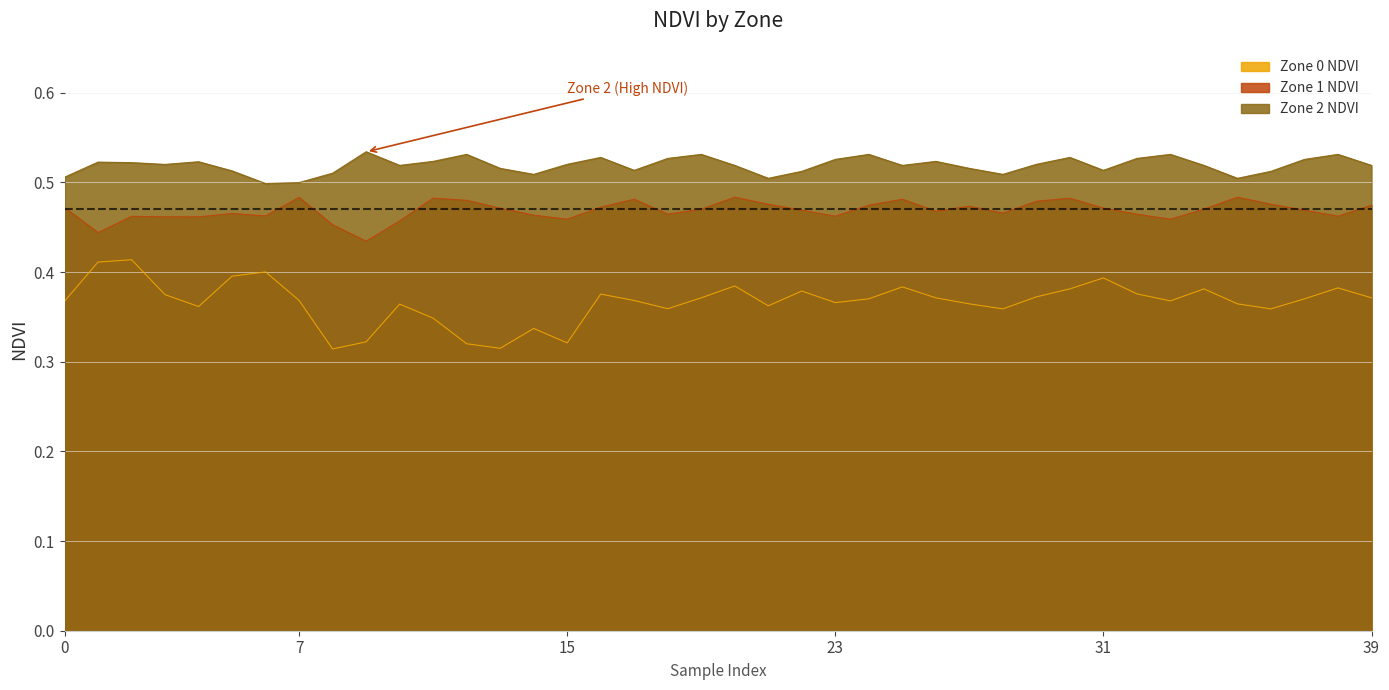

At which label does Zone 0 NDVI reach its minimum?

8